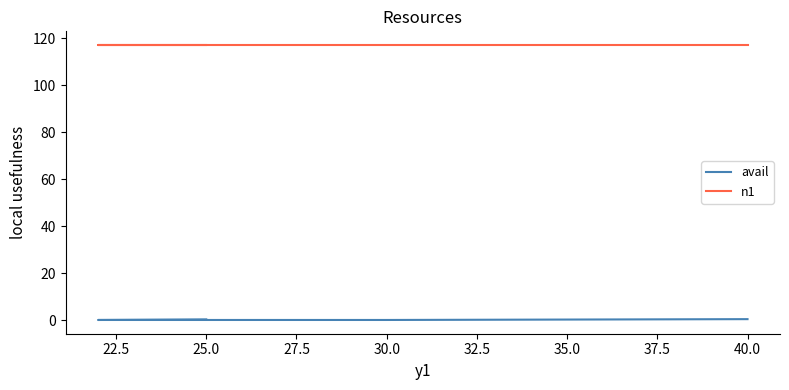

Which has a higher value, 30.0 or 40.0?

40.0